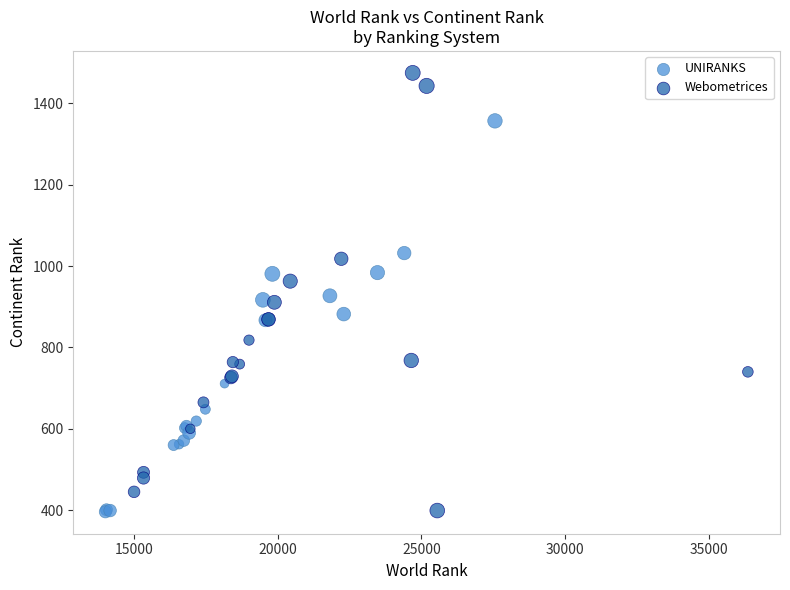

Which series reaches the maximum Y coordinate?

Webometrices